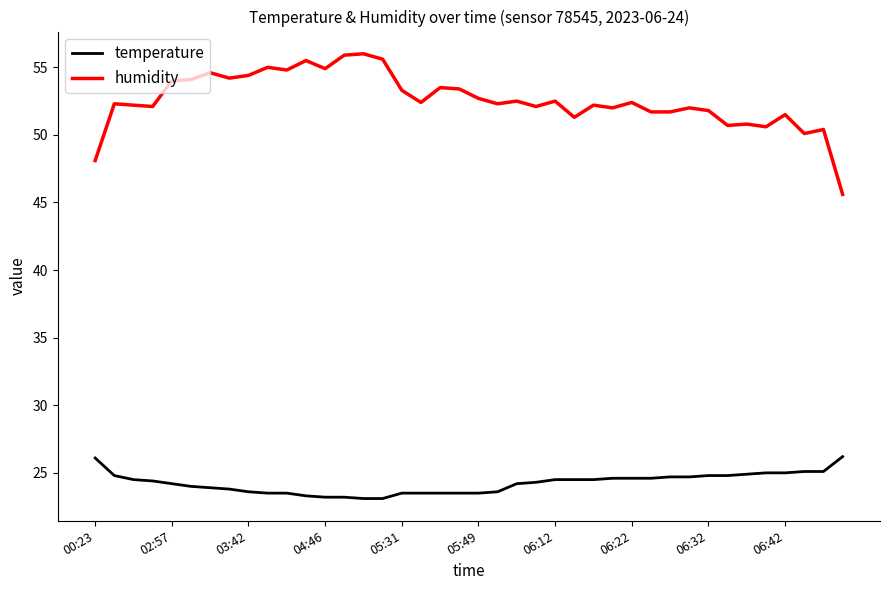

Which series has the widest spread of values?

humidity